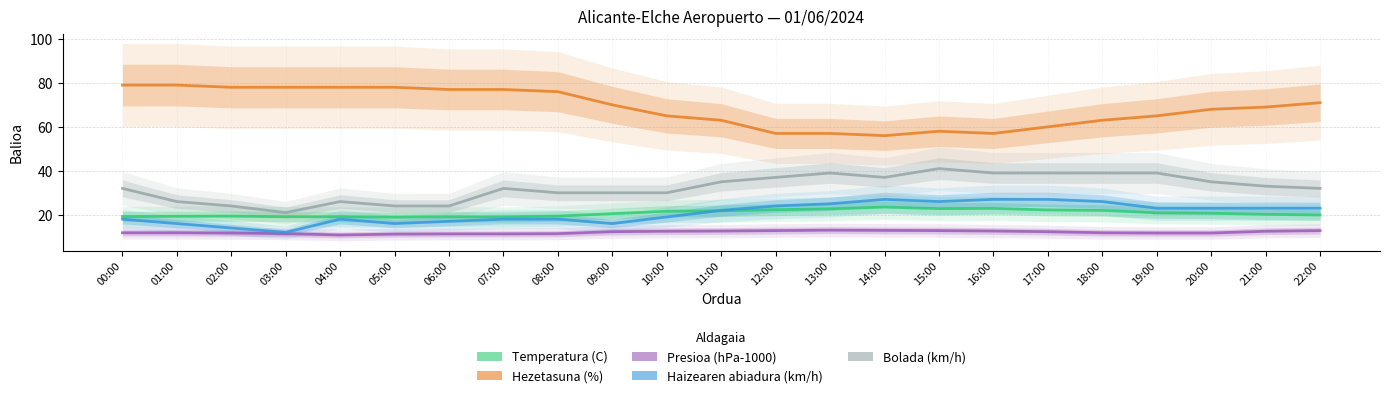

What is the label of the 20th point from the right?

03:00